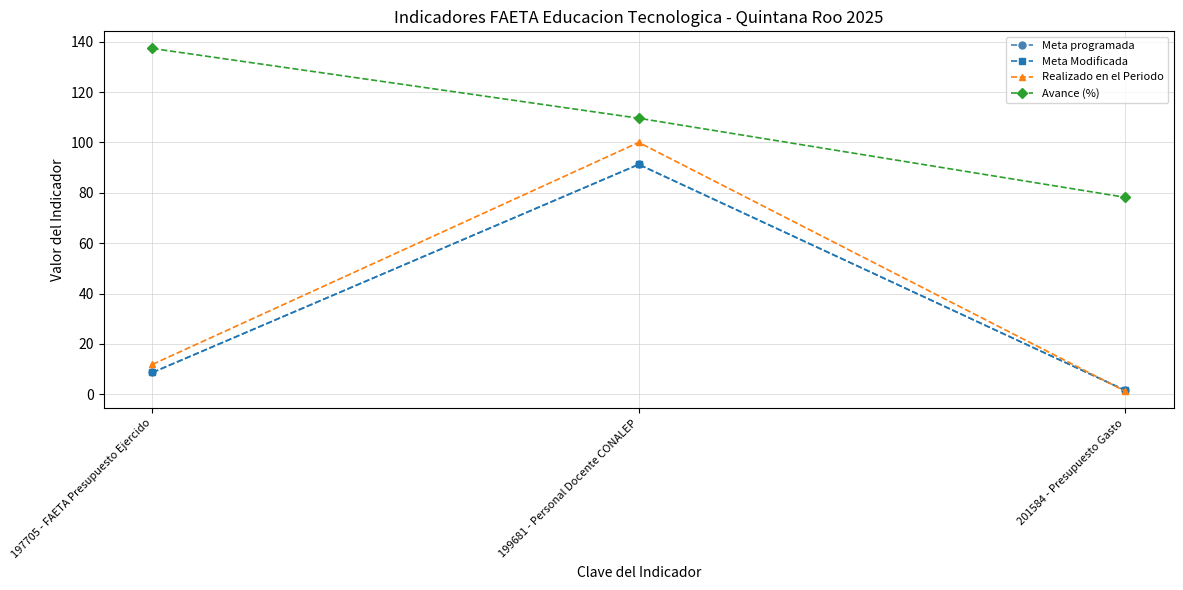

At 197705 - FAETA Presupuesto Ejercido, list the series in order from largest to smallest.

Avance (%), Realizado en el Periodo, Meta programada, Meta Modificada